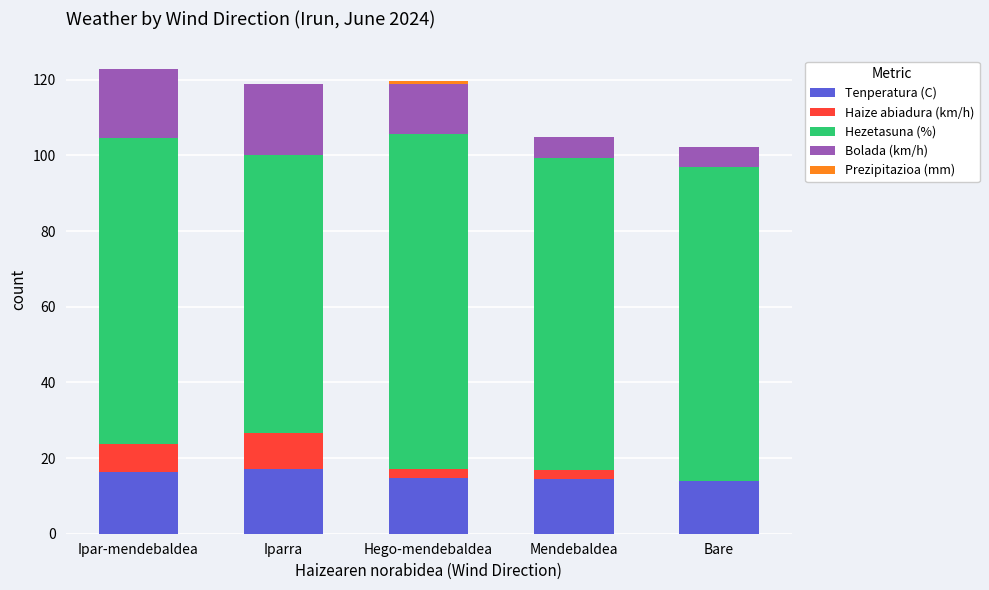

How many data points does each series have?

5